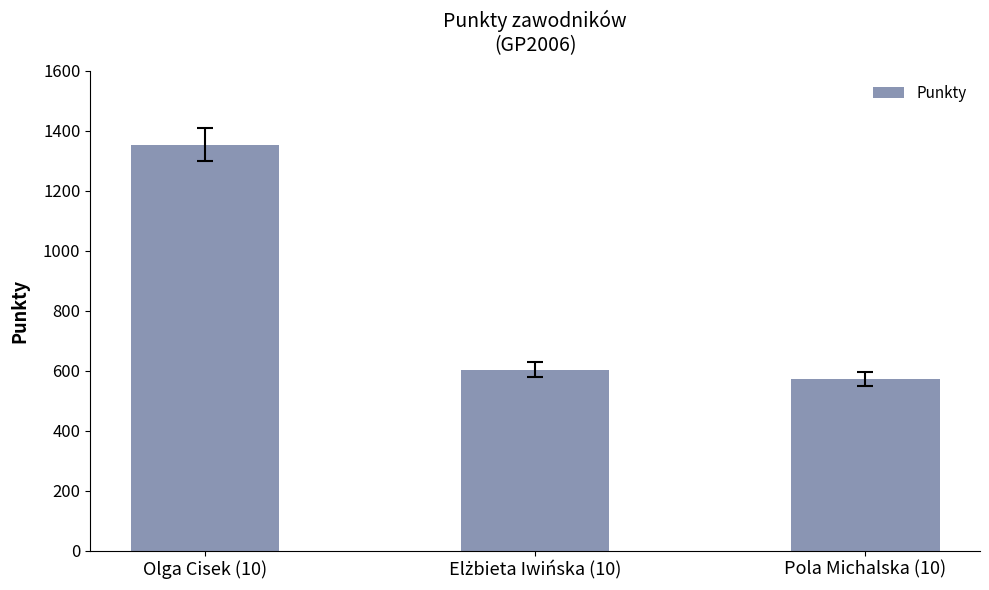

What is the sum of all values?

2530